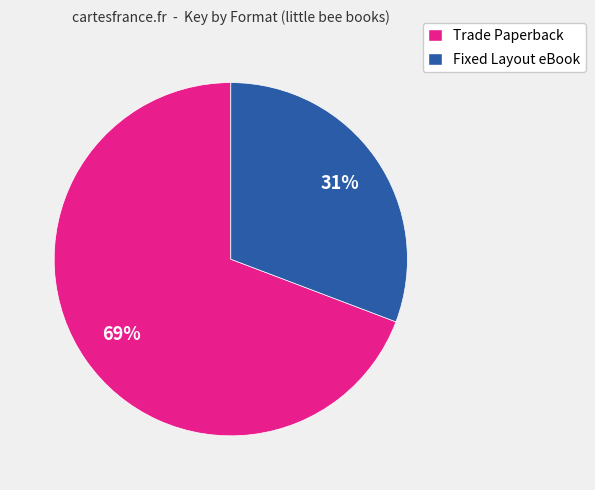

To the nearest percent, what is the average slice percentage?

50%